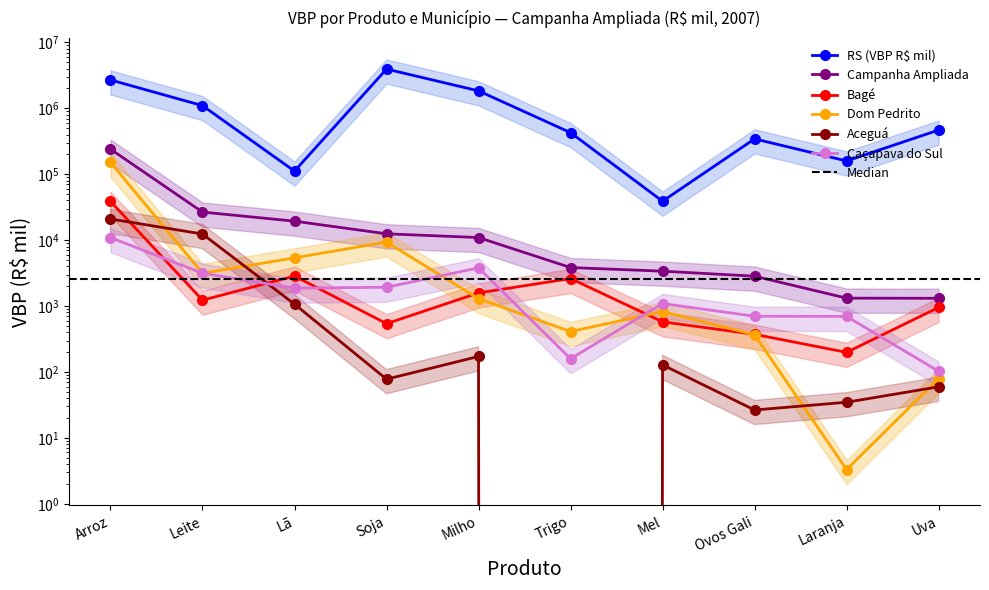

The RS (VBP R$ mil) series shows 760545.6 at Leite. True or false?

False